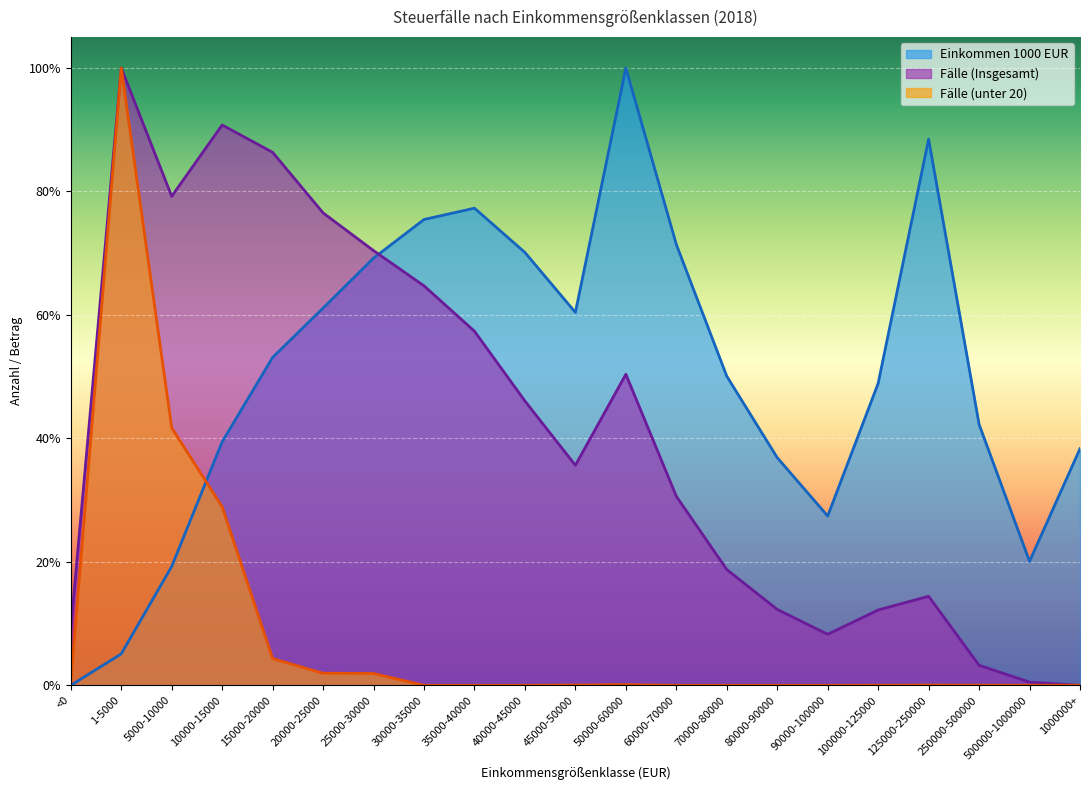

Does the chart display data point markers on the line(s)?

No